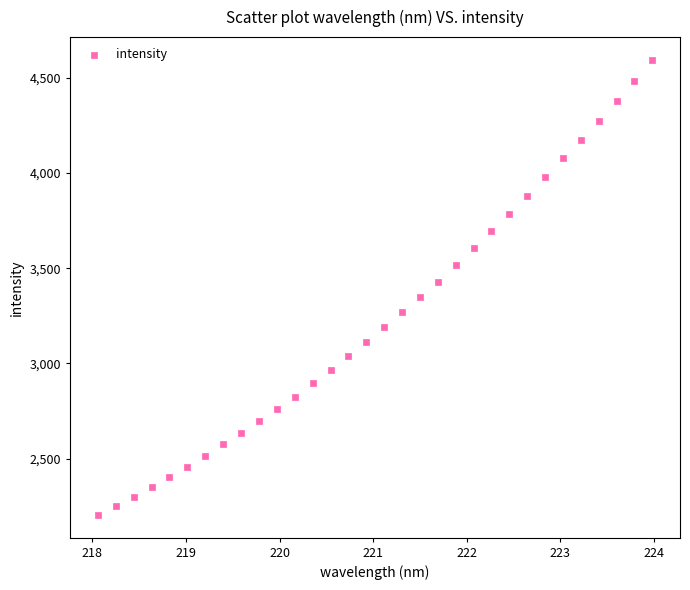

What is the range of X values (max minus min)?

5.9